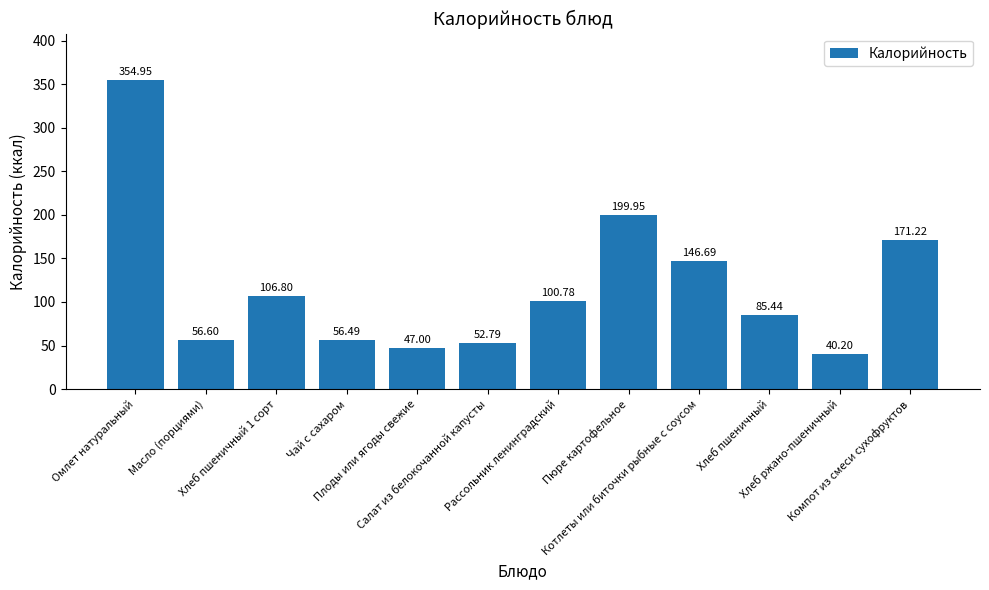

Which label corresponds to the largest value in the chart?

Омлет натуральный